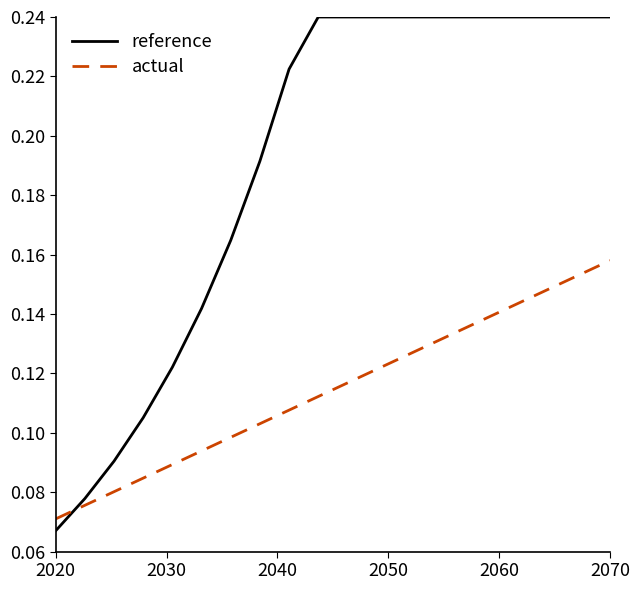

Which series has the largest range (max minus min)?

reference